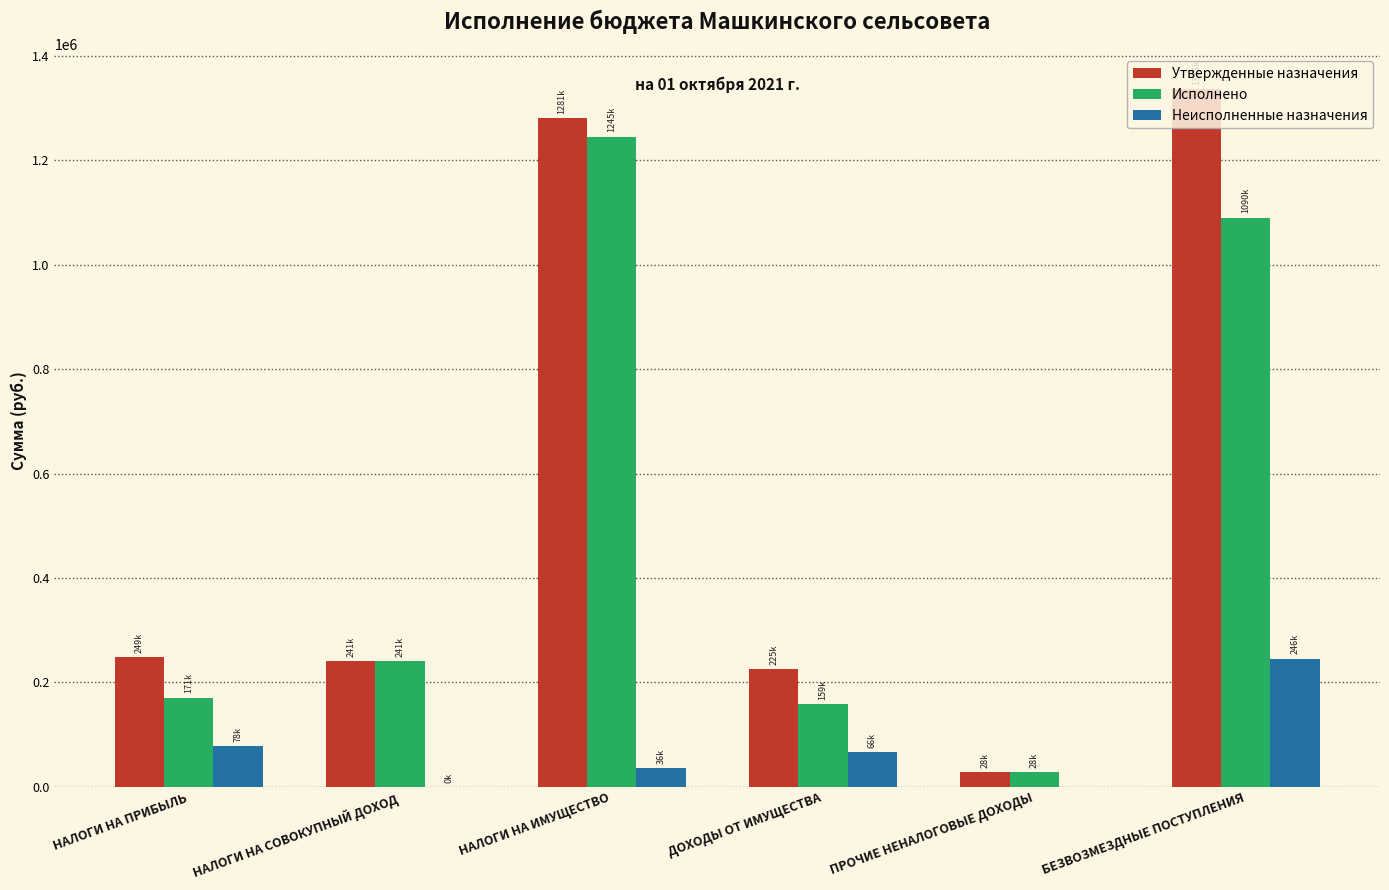

True or false: Утвержденные назначения has a value of 130612.3 at НАЛОГИ НА ПРИБЫЛЬ.

False